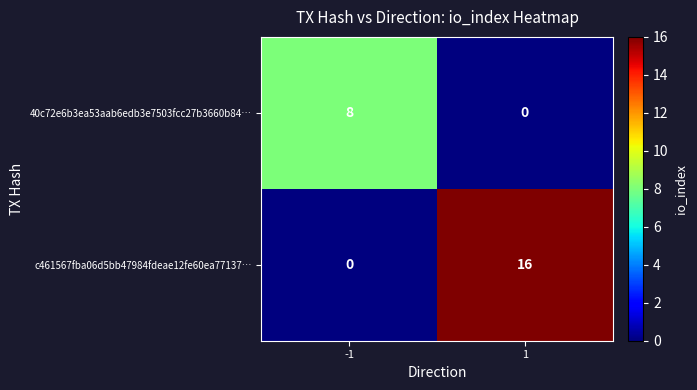

Which series has the largest total across all categories?

c461567fba06d5bb47984fdeae12fe60ea77137…